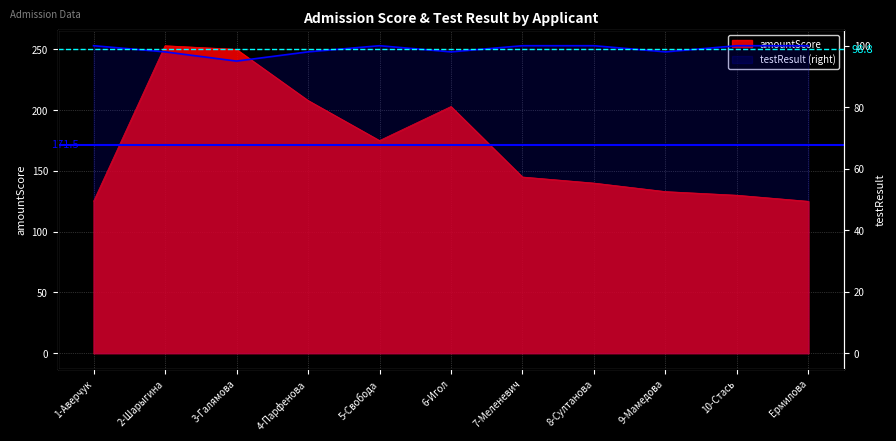

What is the total value across all series at 2-Шарыгина?

351